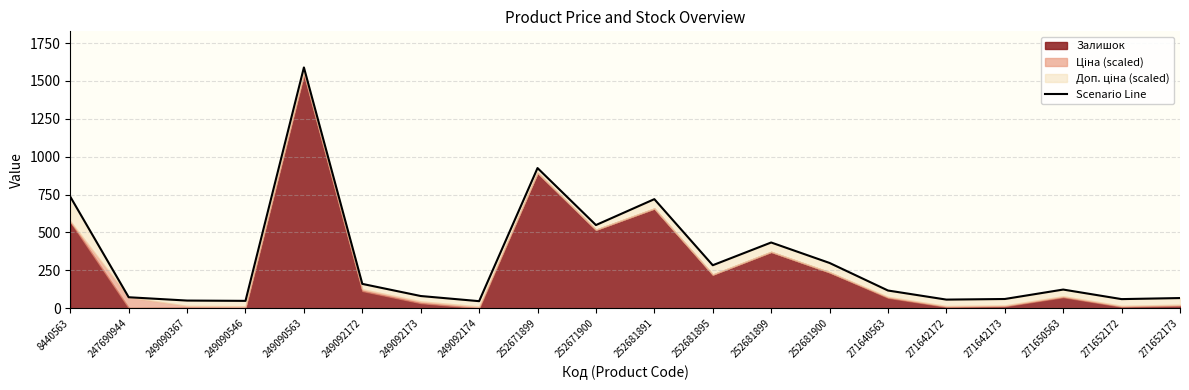

True or false: the data shows 298.9 at 252681900.

True